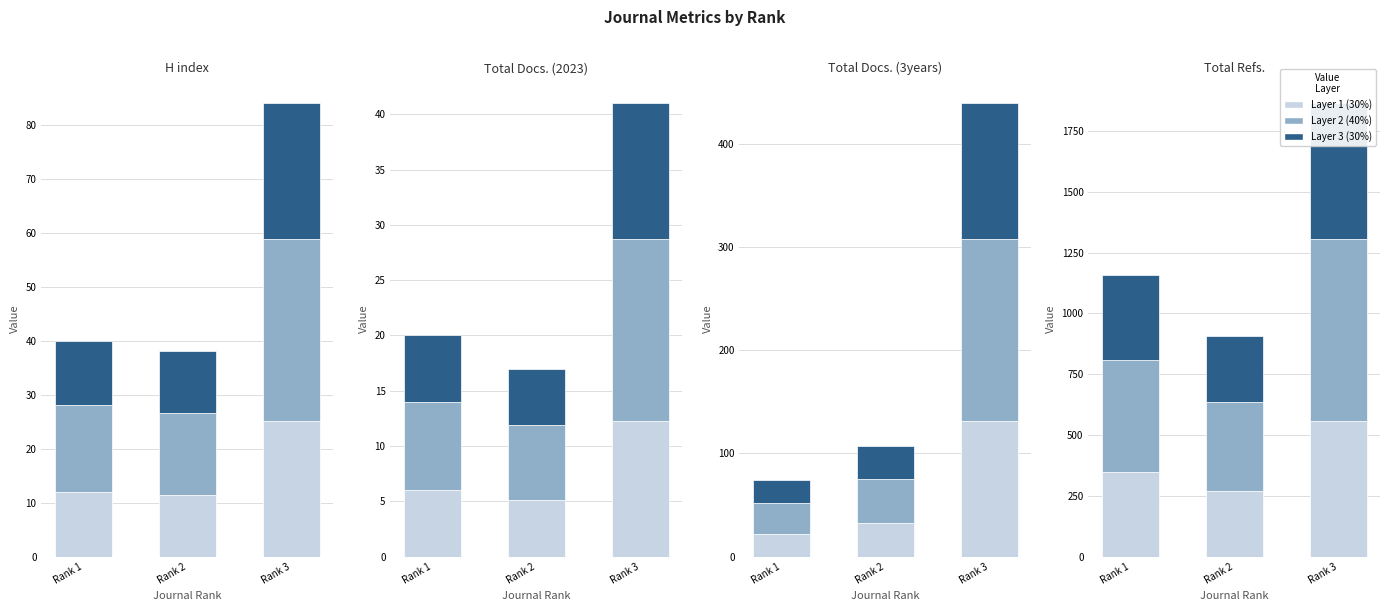

What is the difference between the maximum and minimum values in the Total Docs. (3years) series?

109.5